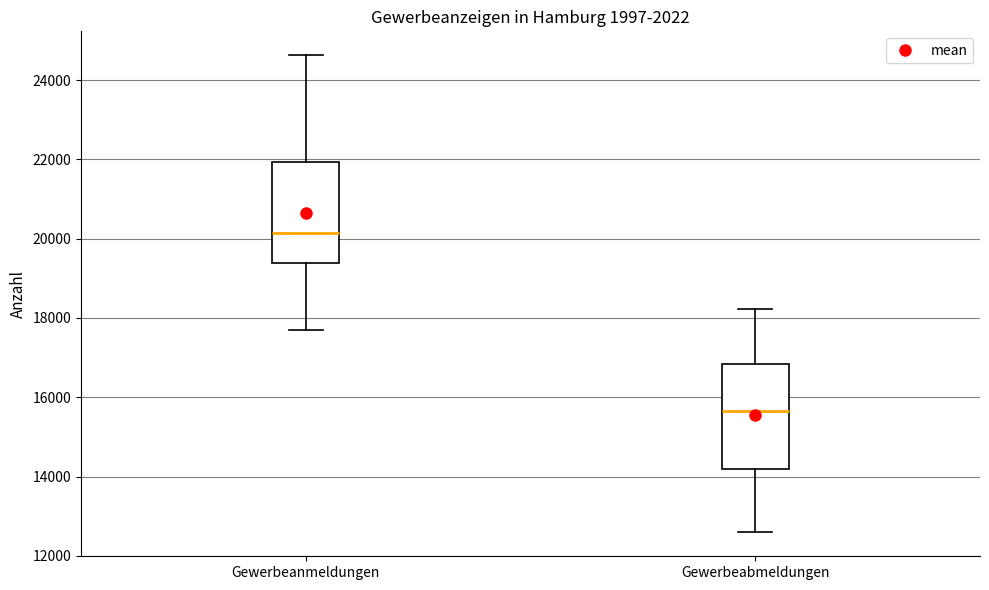

Reading left to right, read every box against the y-axis: the position of its median line, the range the box covers, and the ends of its whiskers. The values are not printed on the chart, so give them approximately, as read against the axis.

Gewerbeanmeldungen: median 20200, box 19400 to 22000, whiskers 17600 to 24600
Gewerbeabmeldungen: median 15600, box 14200 to 16800, whiskers 12600 to 18200